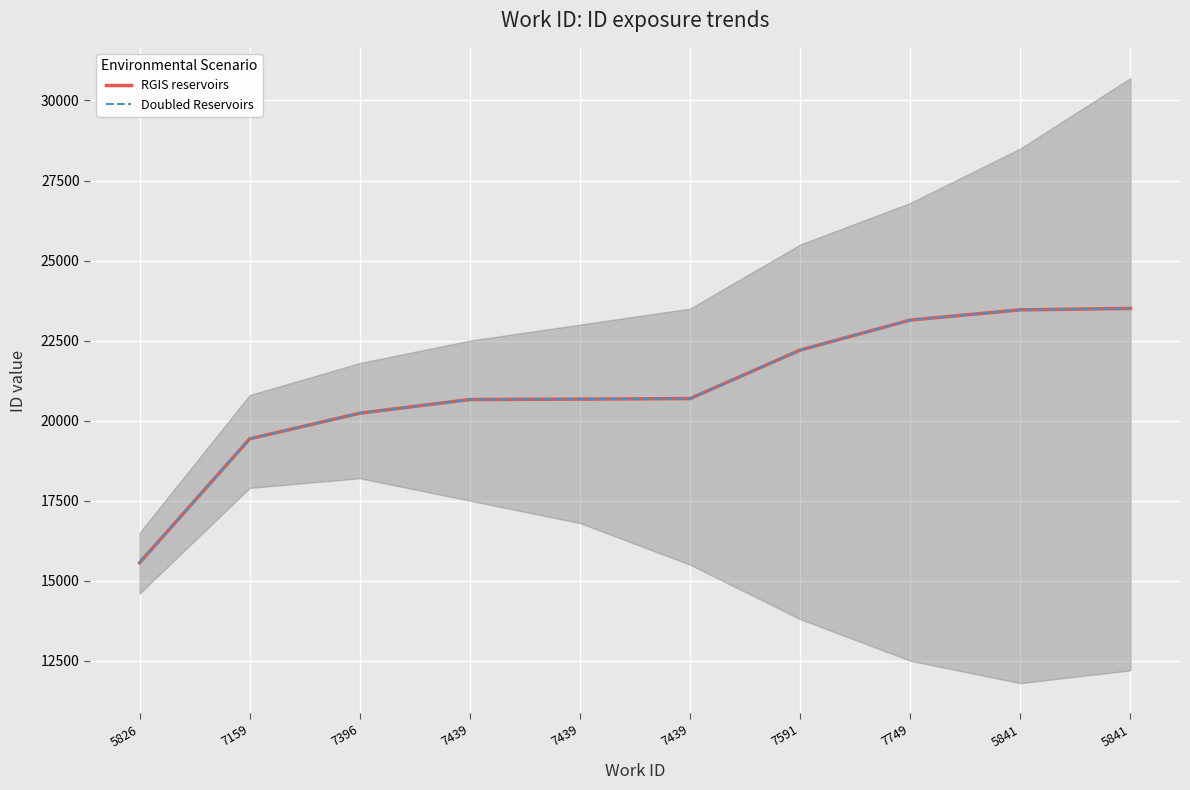

Reading left to right, transcribe all the data shown in this chart.

RGIS reservoirs: 15561	19432	20233	20660	20673	20689	22204	23142	23461	23505
Doubled Reservoirs: 15561	19432	20233	20660	20673	20689	22204	23142	23461	23505